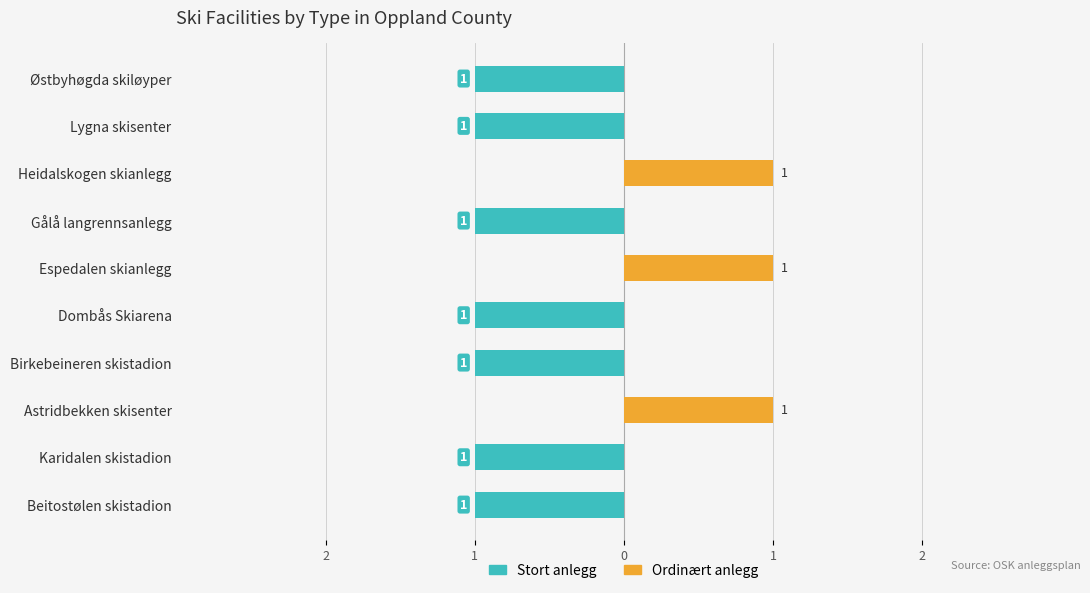

Which has a higher value, Østbyhøgda skiløyper or Gålå langrennsanlegg?

Østbyhøgda skiløyper